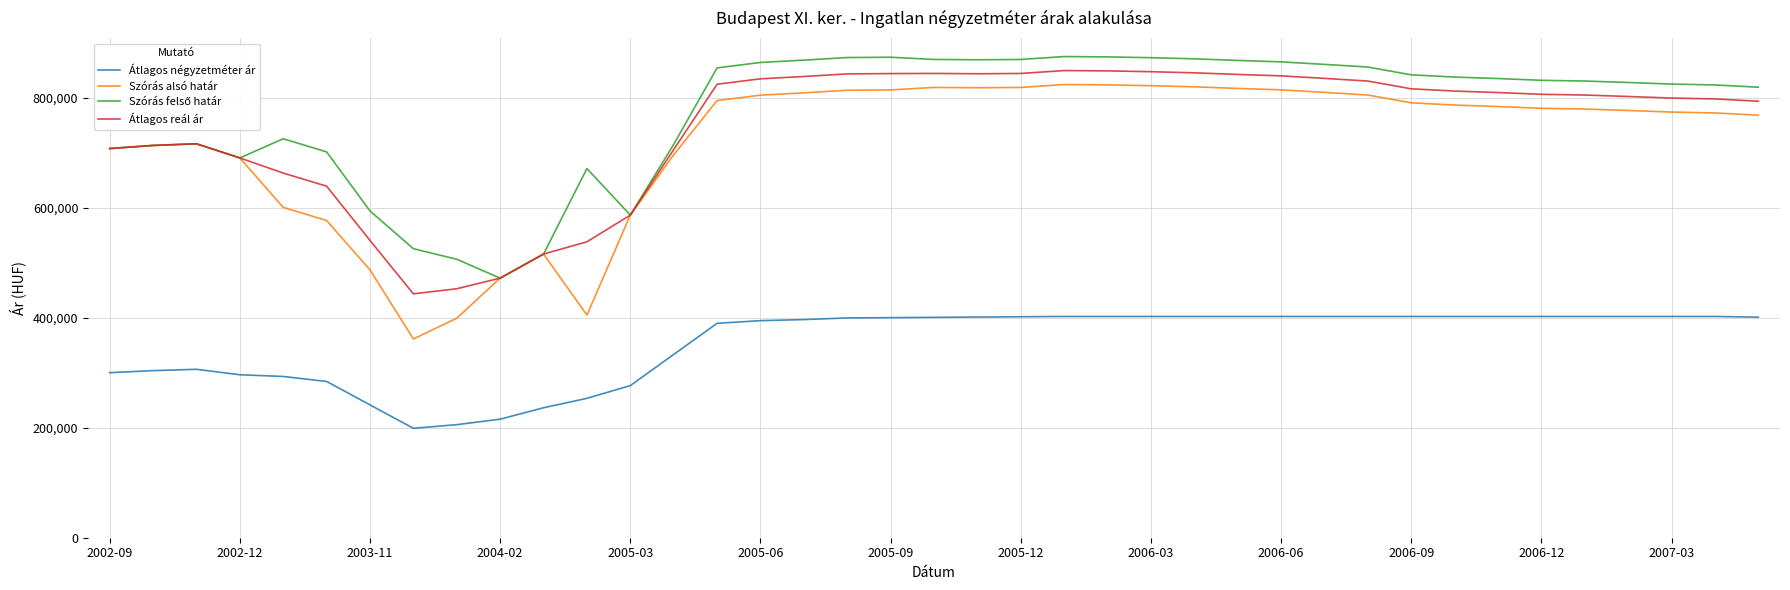

Which series has the largest range (max minus min)?

Szórás alsó határ